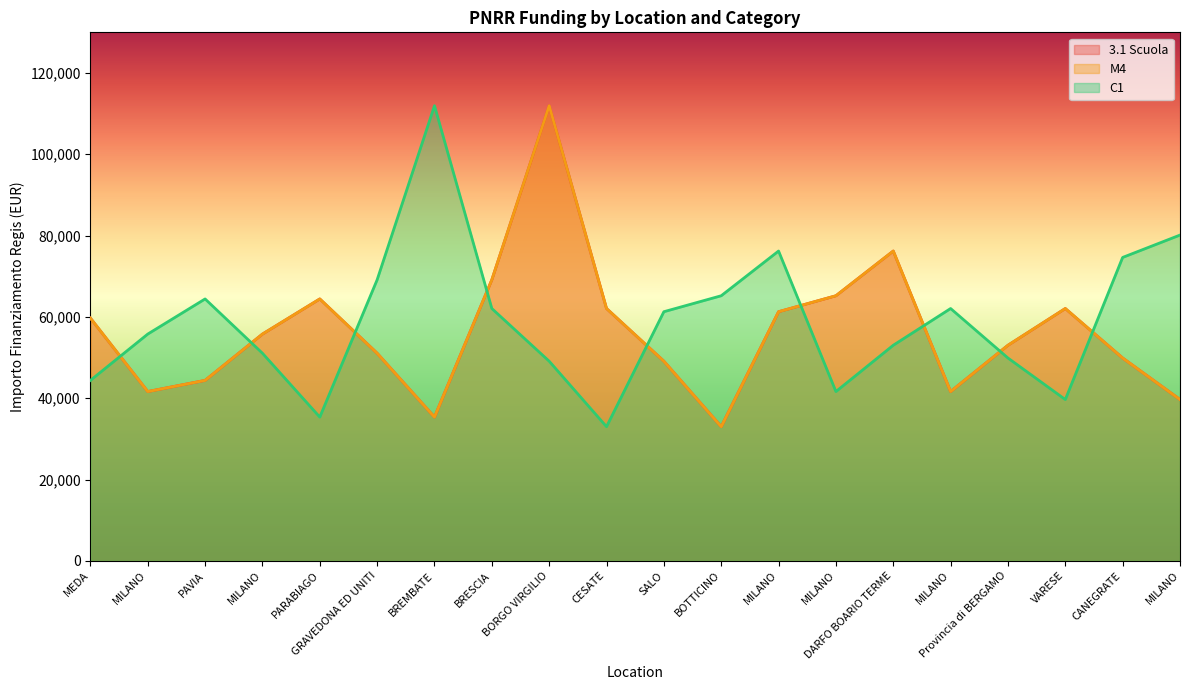

How many lines are shown in the chart?

3